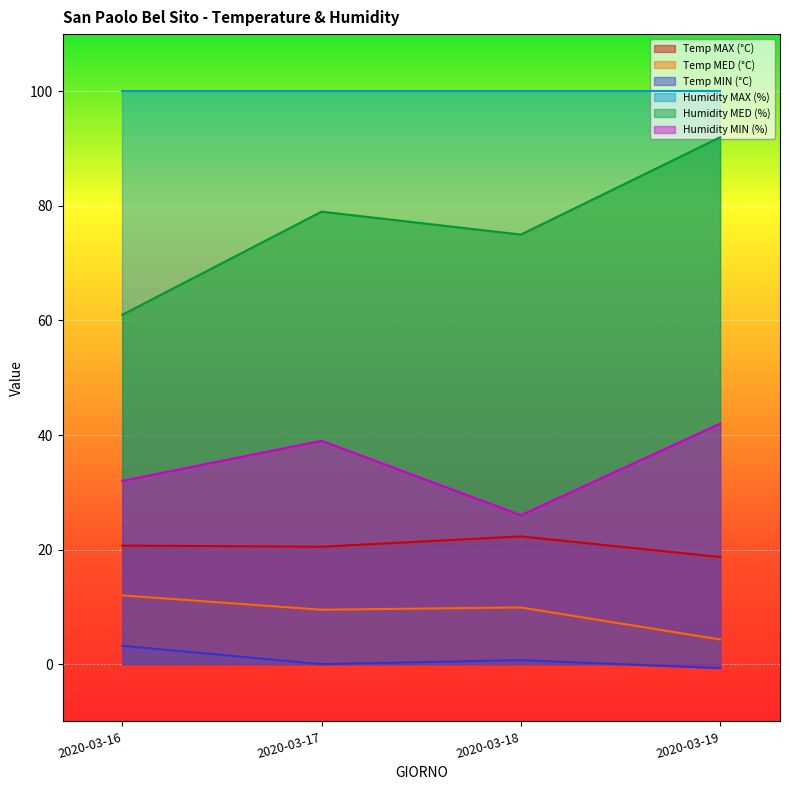

What is the total value across all series at 2020-03-16?

228.9